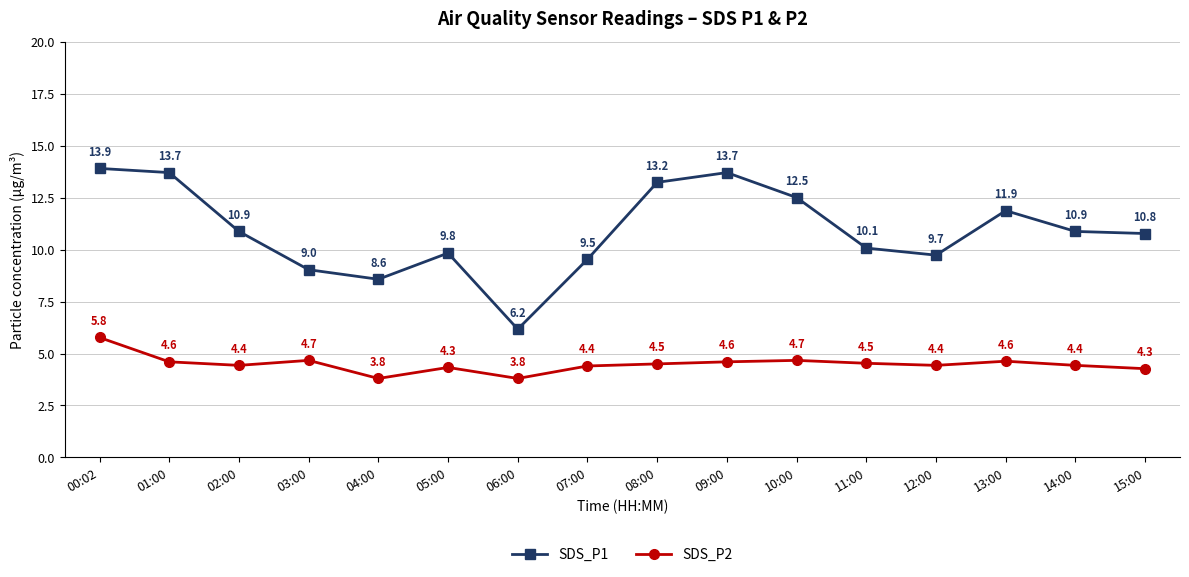

Rank the series by their average value, from lowest to highest.

SDS_P2, SDS_P1